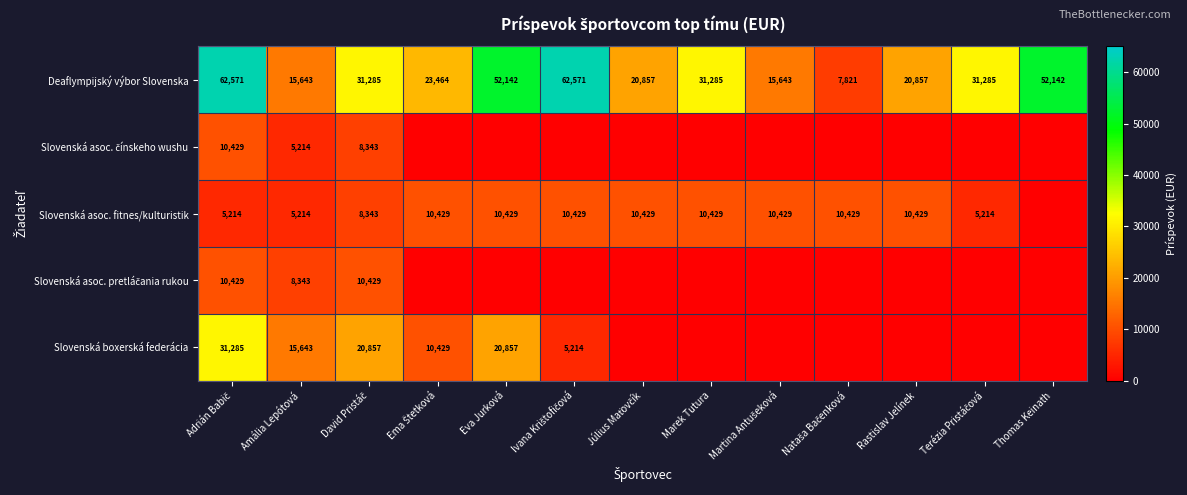

What is the highest value of the Deaflympijský výbor Slovenska series?

62571